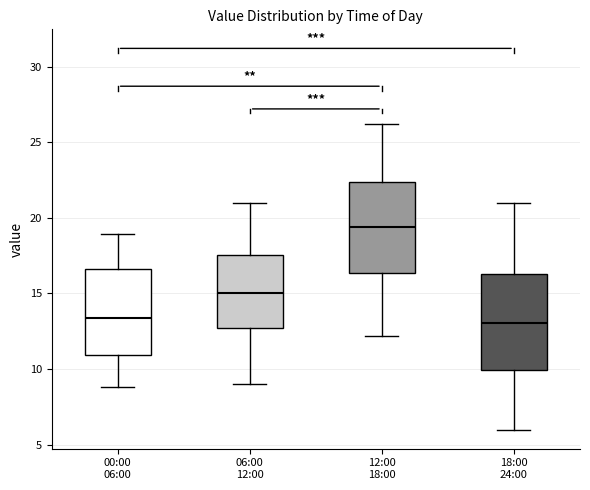

Reading left to right, read every box against the y-axis: the position of its median line, the range the box covers, and the ends of its whiskers. The values are not printed on the chart, so give them approximately, as read against the axis.

00:00 06:00: median 13.5, box 11.0 to 16.5, whiskers 9.0 to 19.0
06:00 12:00: median 15.0, box 13.0 to 17.5, whiskers 9.0 to 21.0
12:00 18:00: median 19.5, box 16.5 to 22.5, whiskers 12.0 to 26.0
18:00 24:00: median 13.0, box 10.0 to 16.5, whiskers 6.0 to 21.0